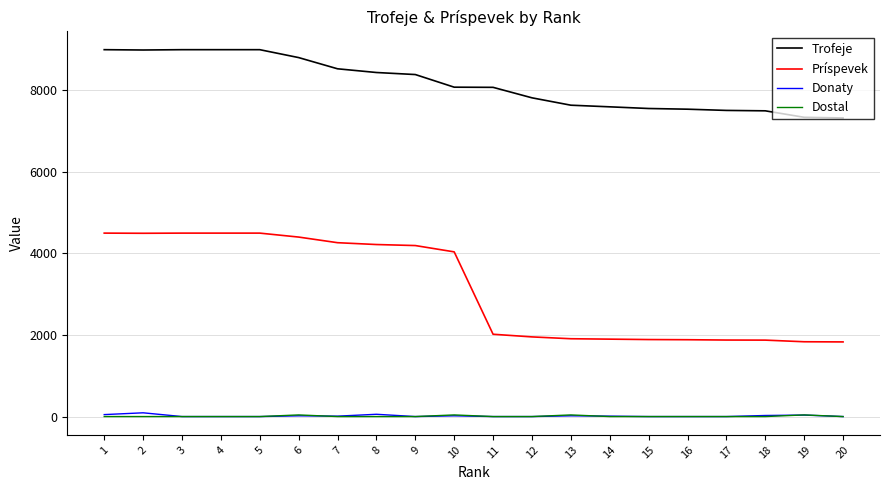

Which series has the largest range (max minus min)?

Príspevek